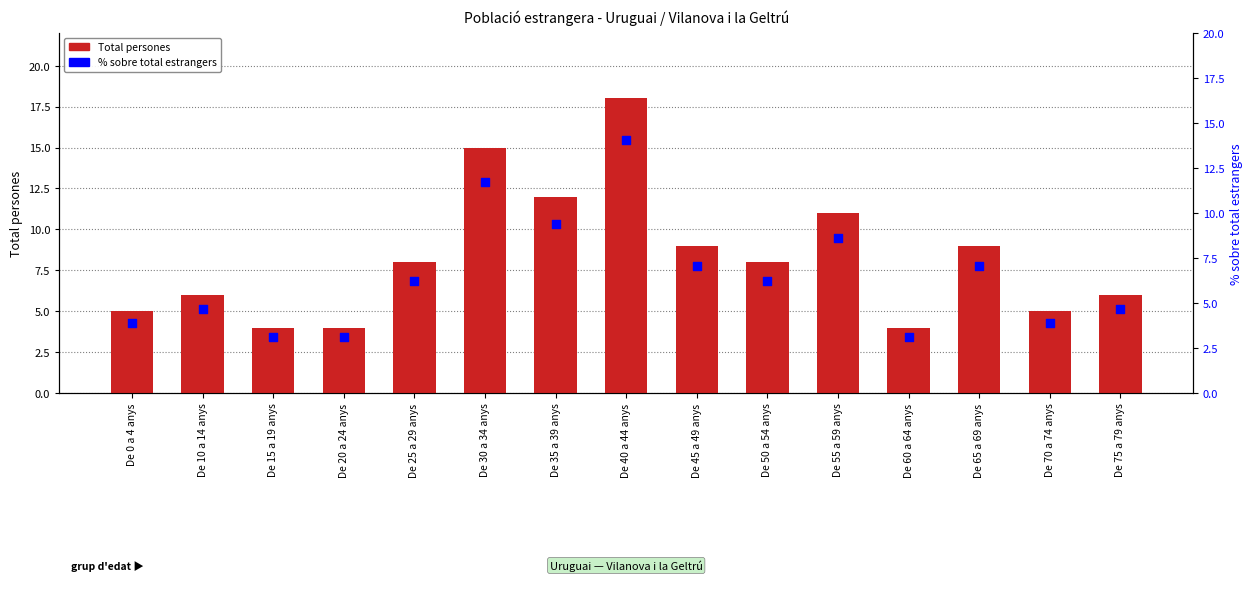

Which series reaches the maximum Y coordinate?

Total persones